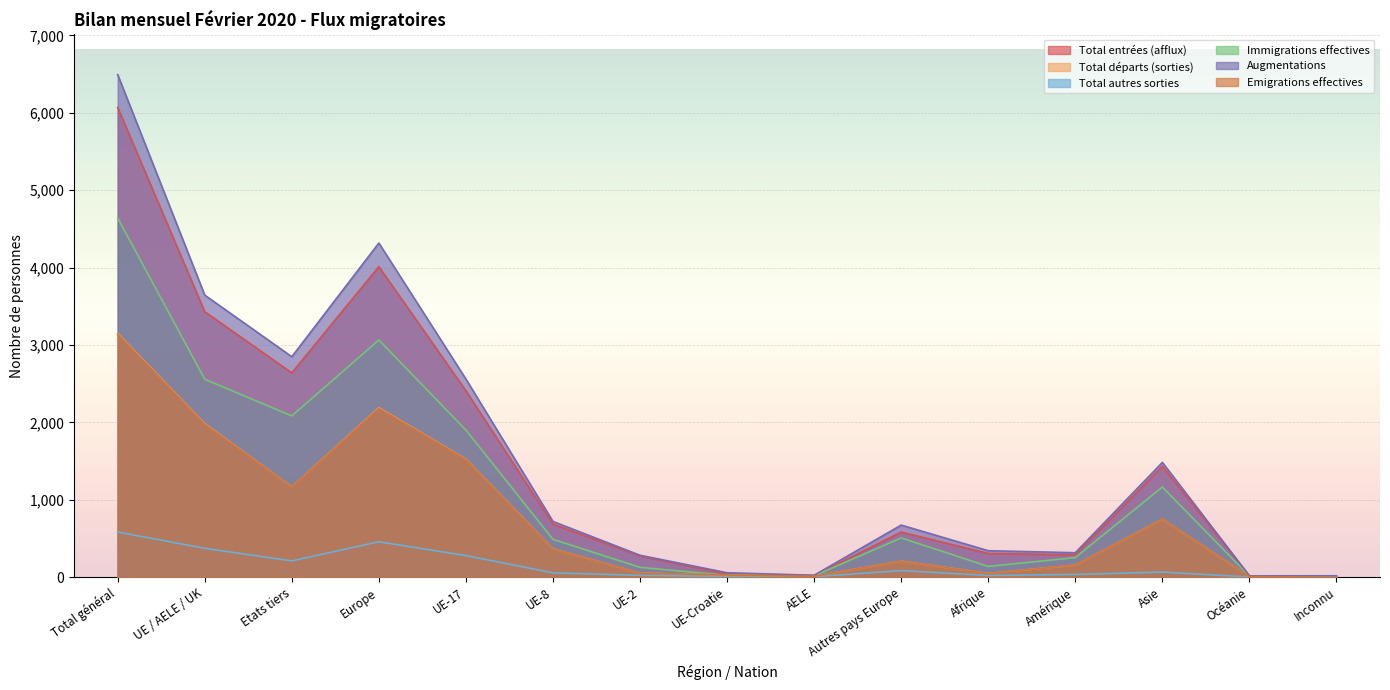

Reading left to right, list all the values displayed in this chart.

Total entrées (afflux): 6070	3430	2640	4013	2409	685	275	41	20	583	306	289	1433	17	12
Total départs (sorties): 3149	1983	1166	2189	1525	365	52	29	12	206	48	156	749	7	0
Total autres sorties: 583	373	210	458	279	56	23	9	6	85	22	35	66	2	0
Immigrations effectives: 4642	2558	2084	3065	1901	489	127	23	18	507	139	253	1165	14	6
Augmentations: 6494	3645	2849	4318	2560	720	283	57	25	673	342	316	1483	17	18
Emigrations effectives: 3140	1976	1164	2181	1520	363	52	29	12	205	47	156	749	7	0